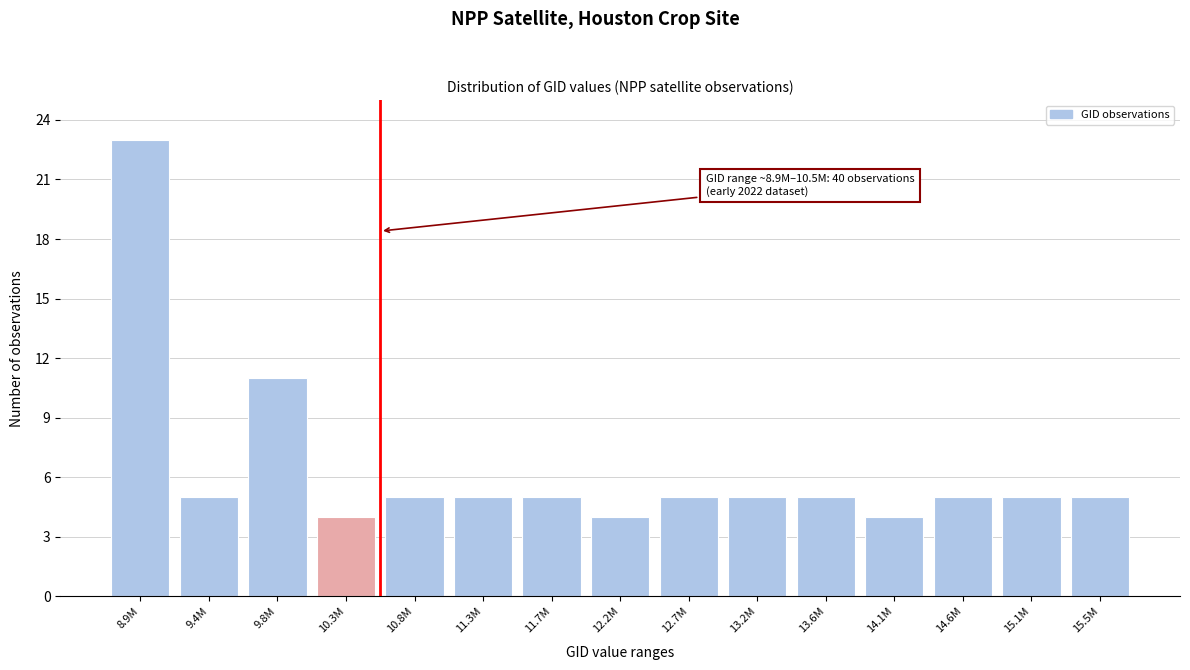

Reading right to left, transcribe all the data shown in this chart.

15.5M=5	15.1M=5	14.6M=5	14.1M=4	13.6M=5	13.2M=5	12.7M=5	12.2M=4	11.7M=5	11.3M=5	10.8M=5	10.3M=4	9.8M=11	9.4M=5	8.9M=23